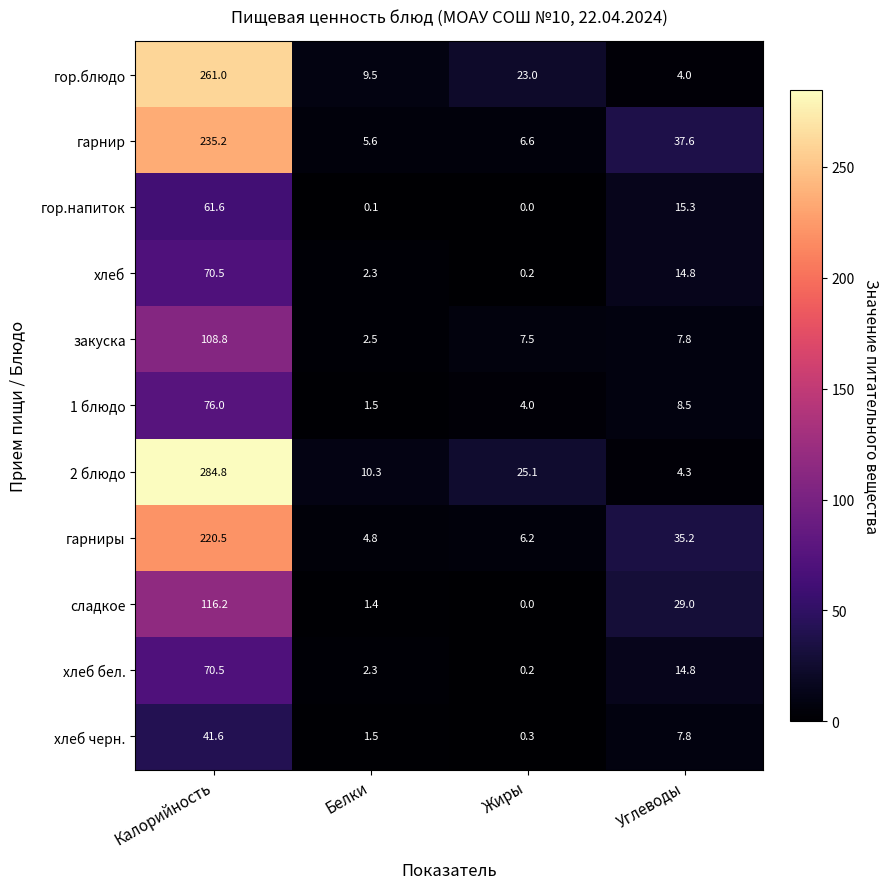

True or false: 1 блюдо has a value of 76.0 at Калорийность.

True